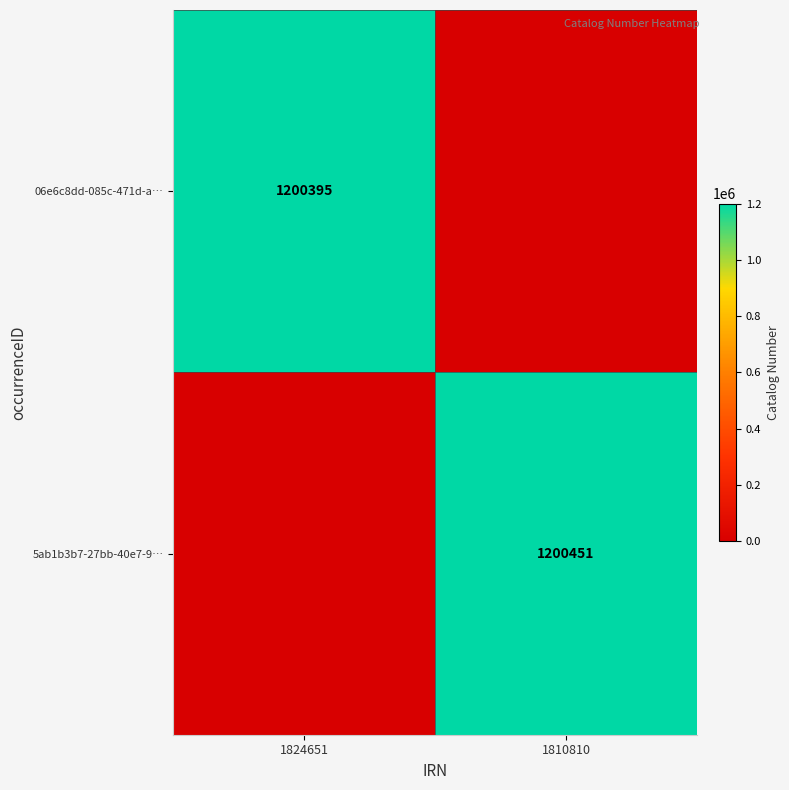

Is the value of 5ab1b3b7-27bb-40e7-9… at 1810810 greater than the value of 06e6c8dd-085c-471d-a… at 1824651?

Yes